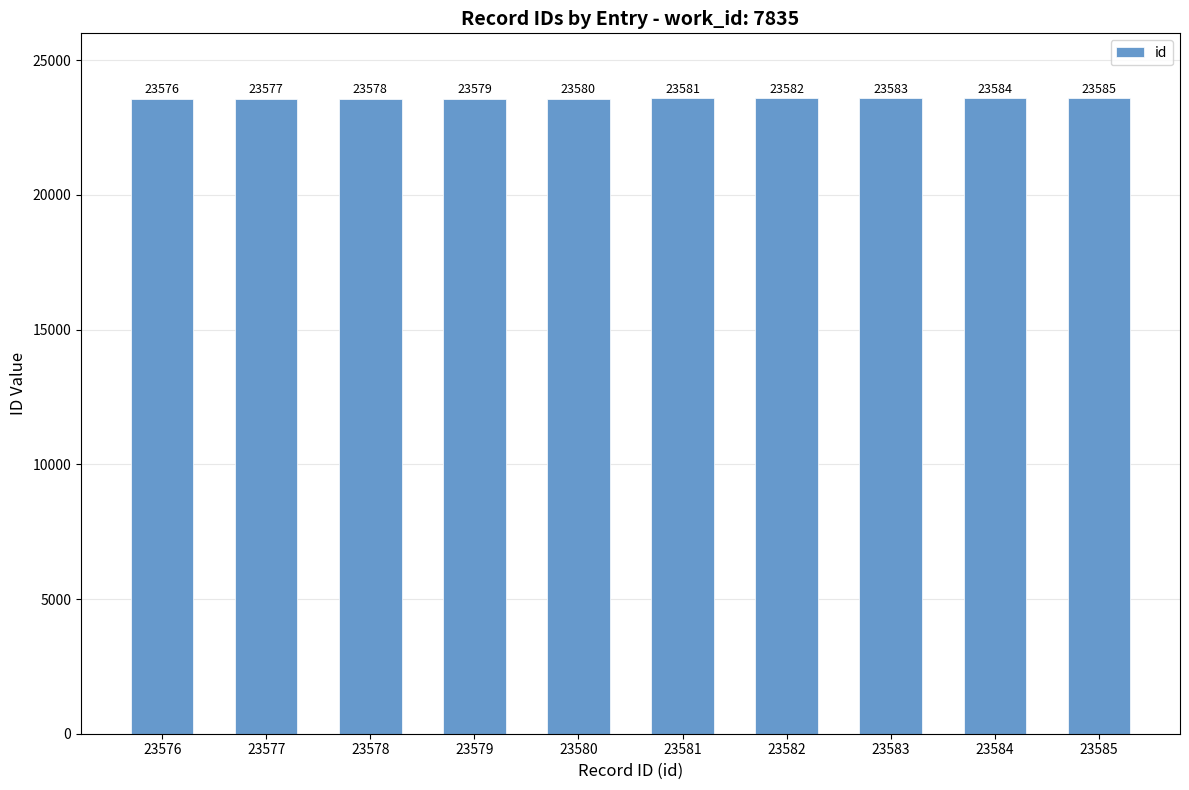

Rank the categories by value from highest to lowest.

23585, 23584, 23583, 23582, 23581, 23580, 23579, 23578, 23577, 23576